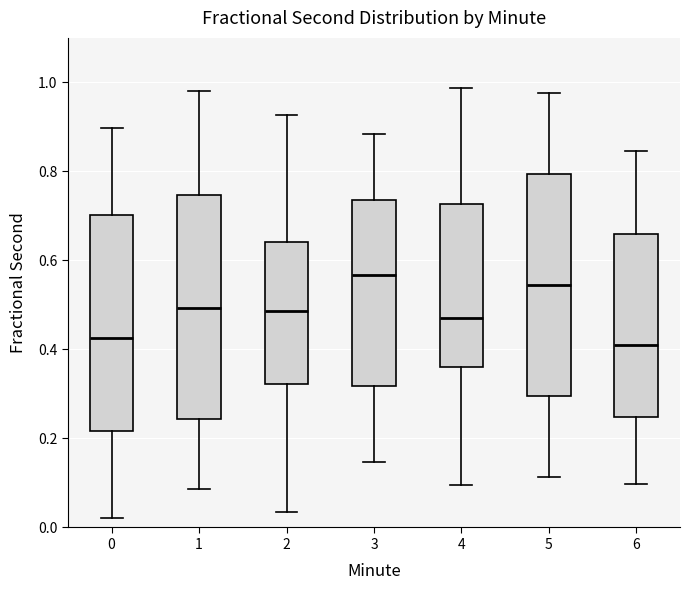

Where does the lower whisker of the box at x = 5 end on the y-axis? The values are not printed on the chart, so give them approximately, as read against the axis.

0.12